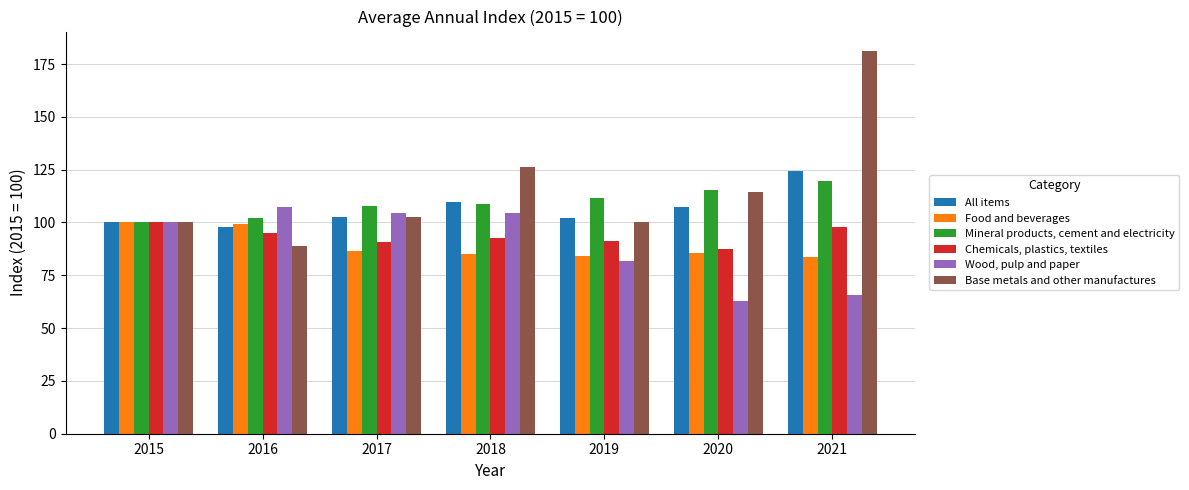

What is the total value across all series at 2018?

626.7